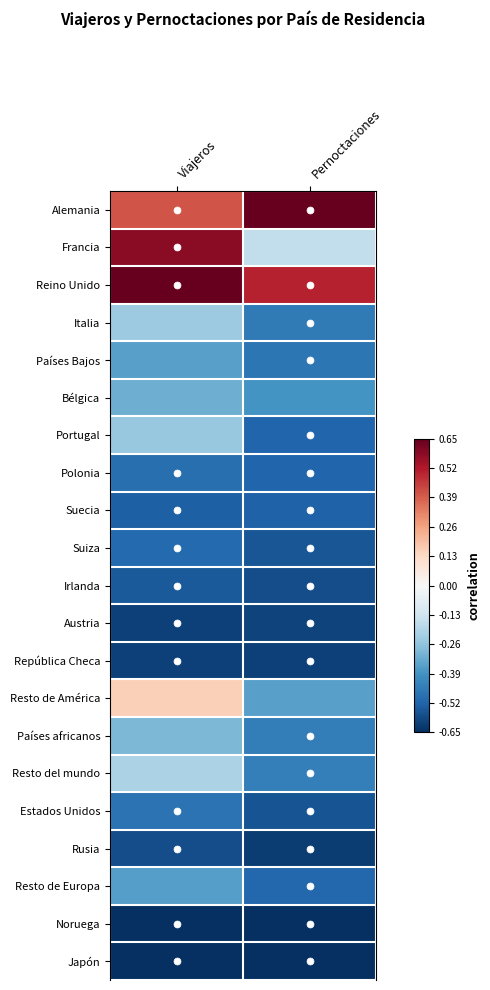

What is the smallest value displayed?

-1.0